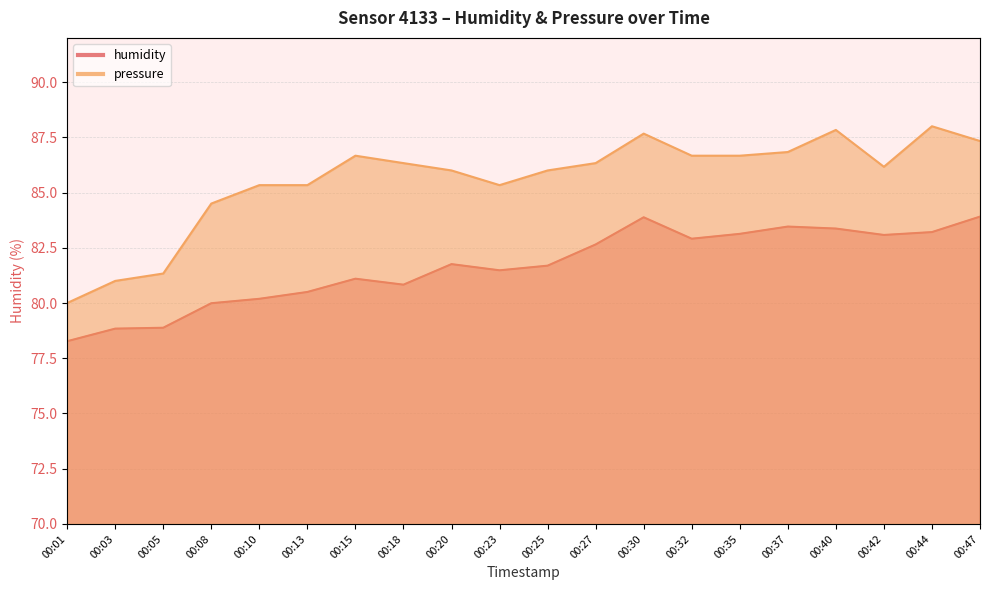

What is the average value of the pressure series?

77.8